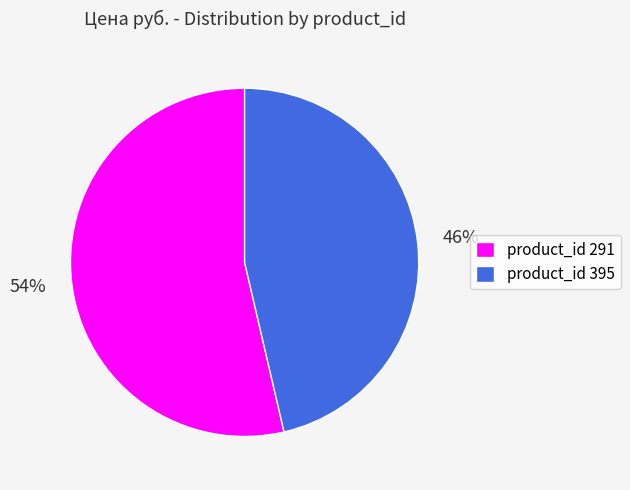

How many segments does this pie chart have?

2